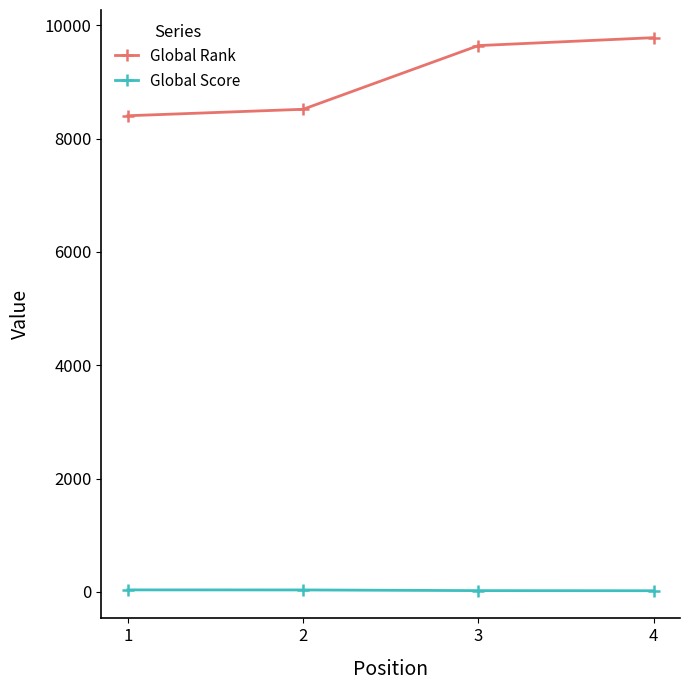

List the series in order of their peak value, lowest first.

Global Score, Global Rank